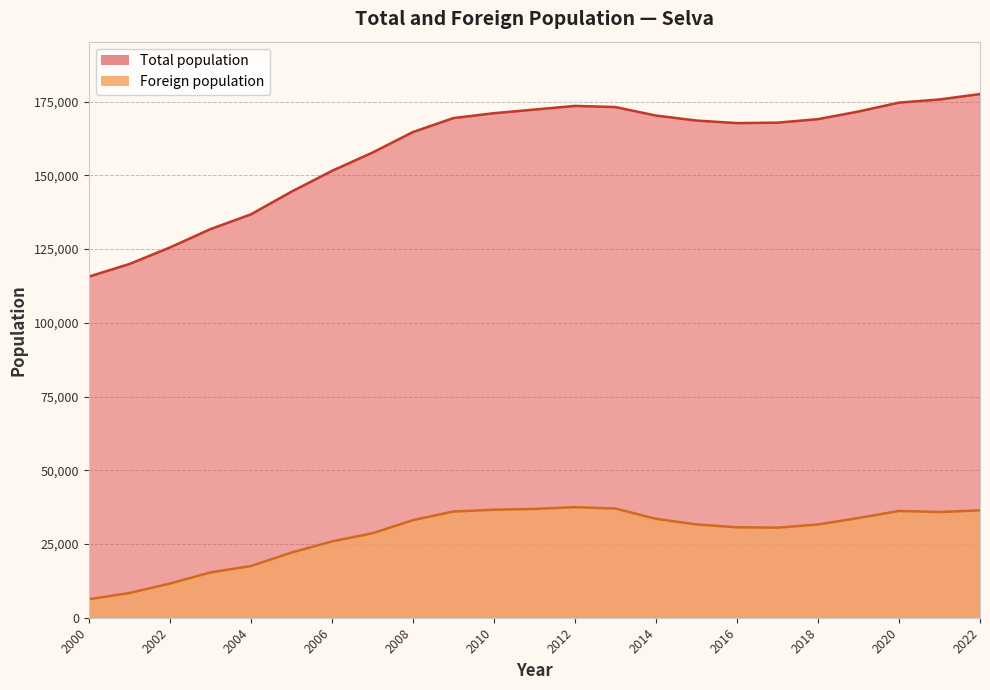

The value of Foreign population at 2010 is 36617. True or false?

True